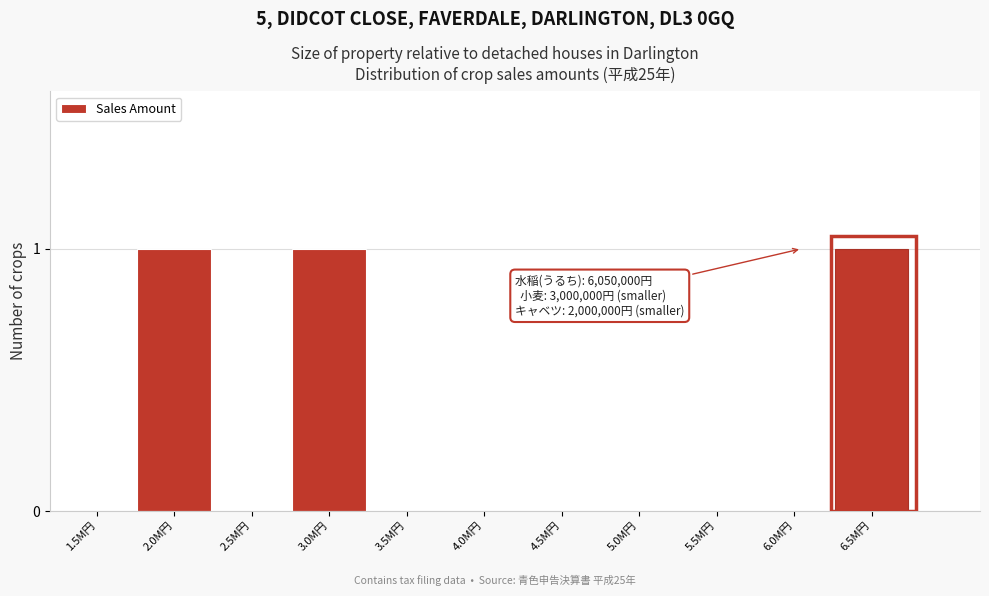

Reading right to left, list all the values displayed in this chart.

6.5M円=1	6.0M円=0	5.5M円=0	5.0M円=0	4.5M円=0	4.0M円=0	3.5M円=0	3.0M円=1	2.5M円=0	2.0M円=1	1.5M円=0